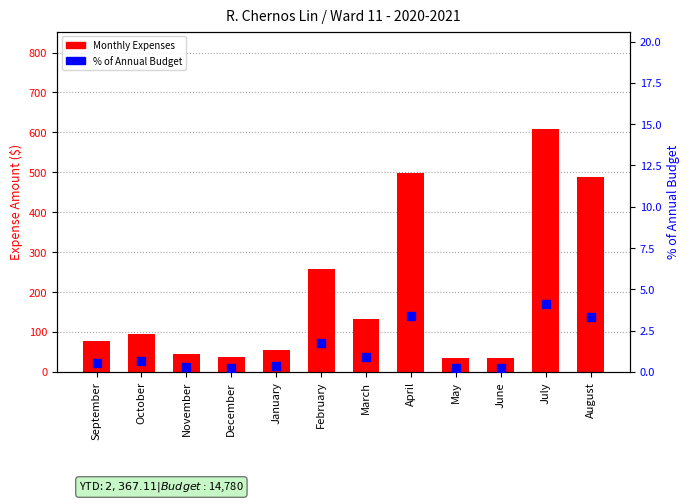

Which series has the largest total across all categories?

Monthly Expenses